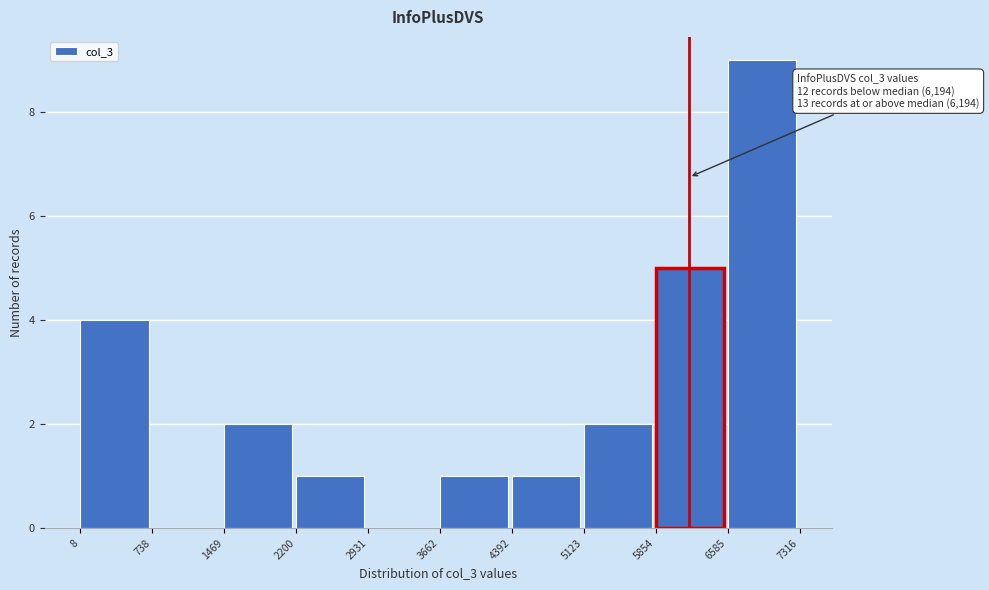

Over which range of the x-axis is the bar tallest?

6585 to 7316